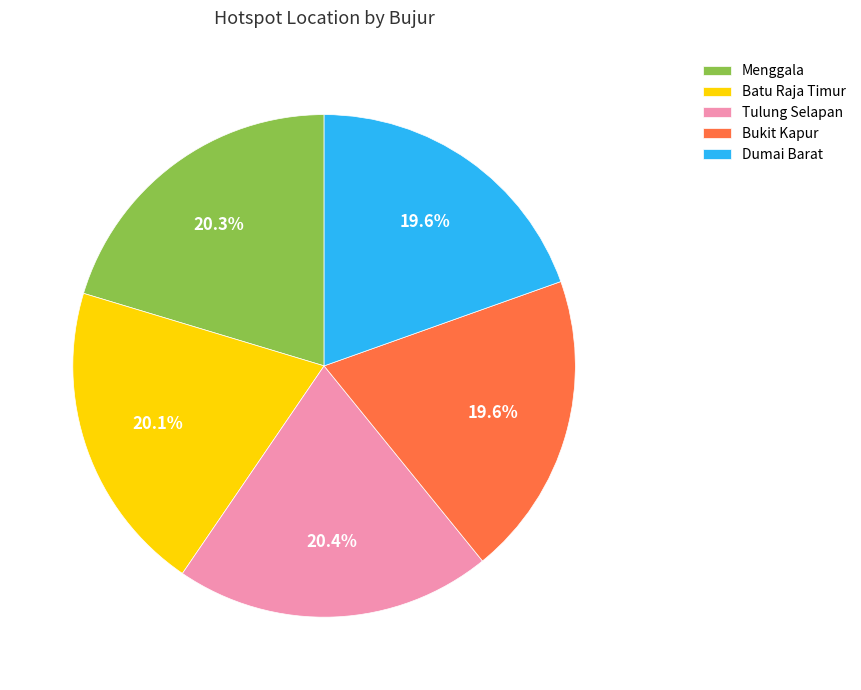

To the nearest percent, what is the difference between the largest and smallest slice percentages?

1%